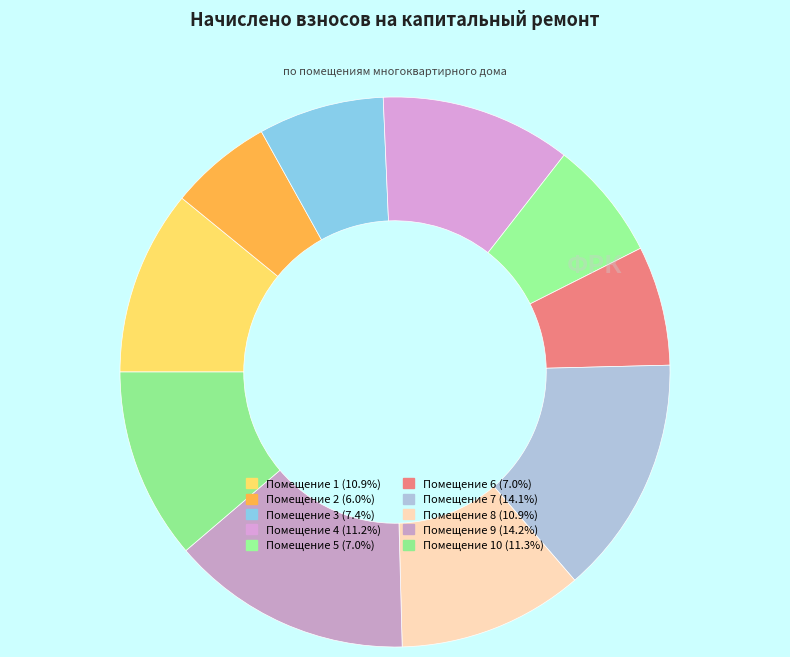

How many segments does this pie chart have?

10